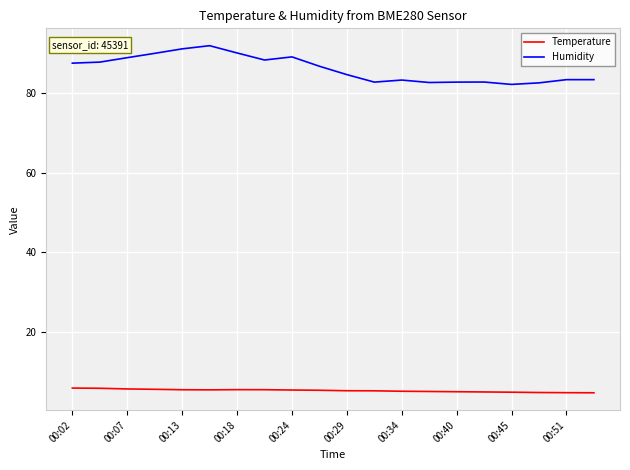

List the series in order of their overall mean, lowest first.

Temperature, Humidity